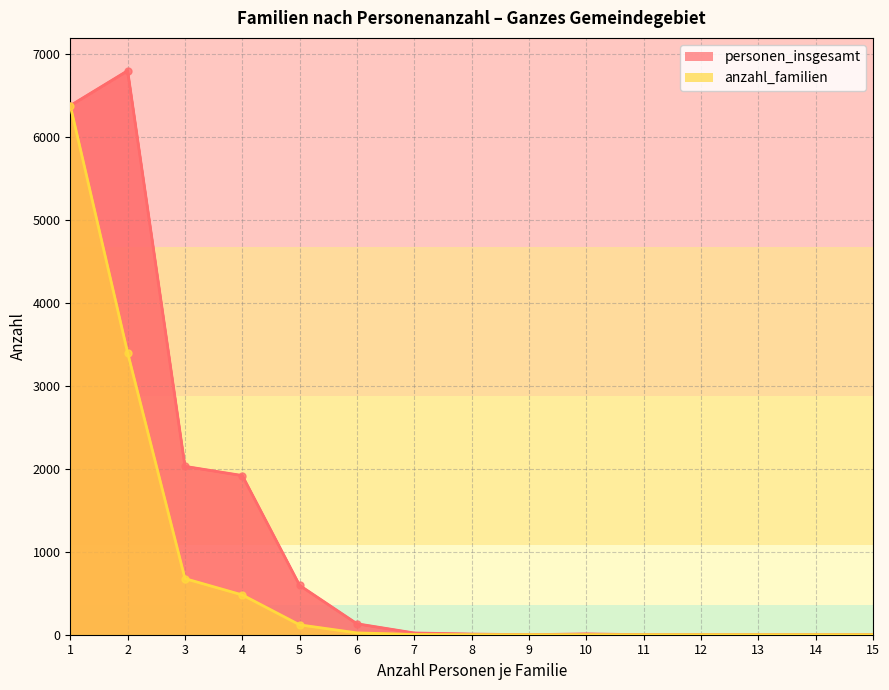

What are all the series names shown in the legend?

personen_insgesamt, anzahl_familien